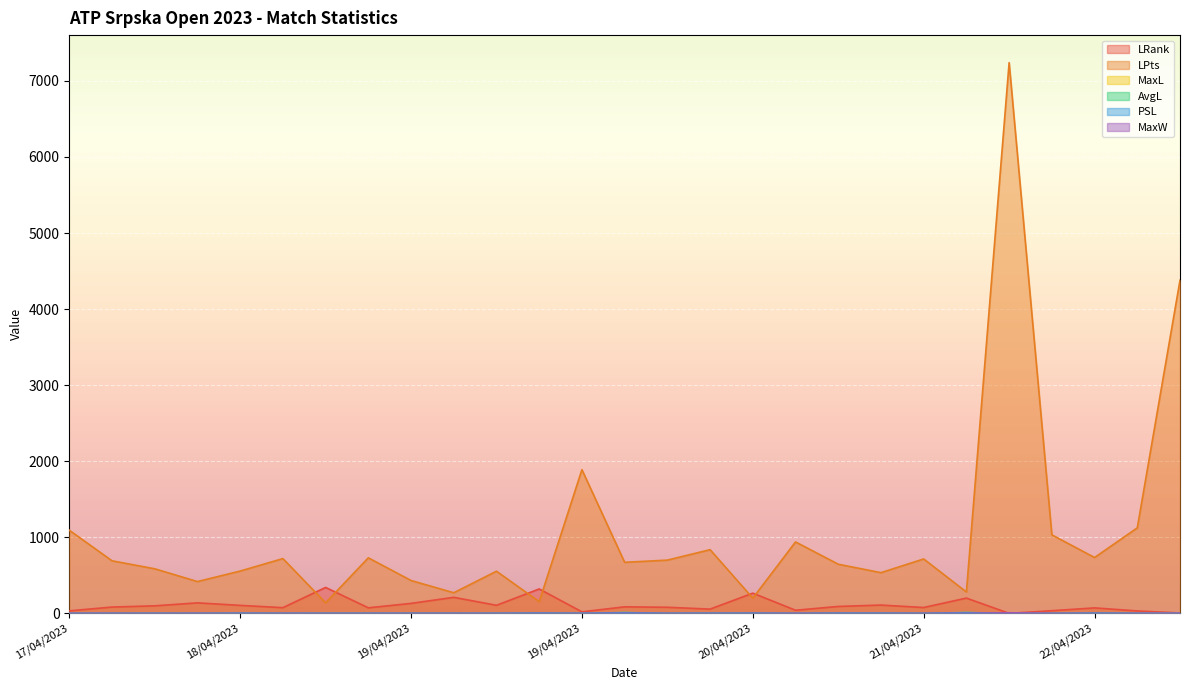

The LPts series shows 721.0 at 18/04/2023. True or false?

True